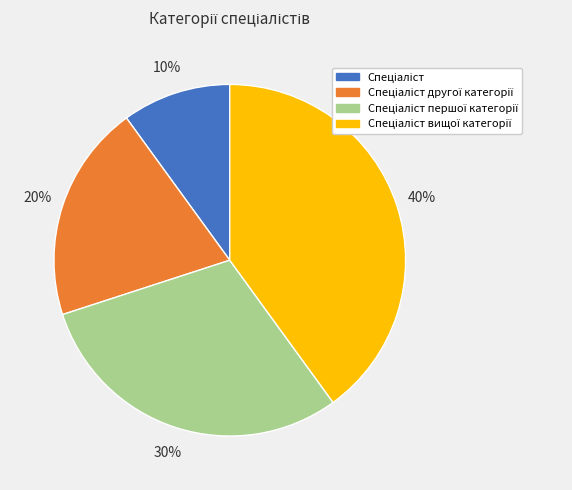

How many slices are in this pie chart?

4